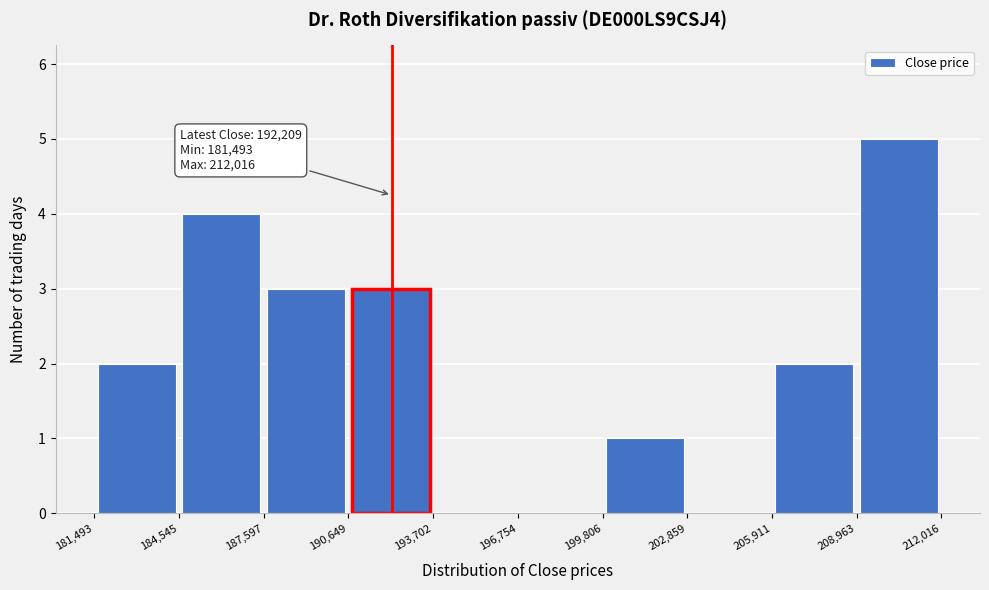

Which range on the x-axis has the tallest bar?

208,963 to 212,016